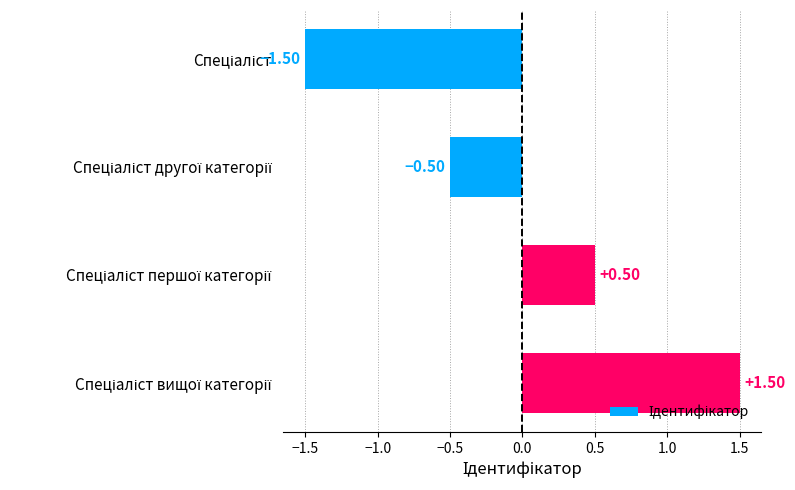

What is the difference between the second highest and minimum values?

2.0